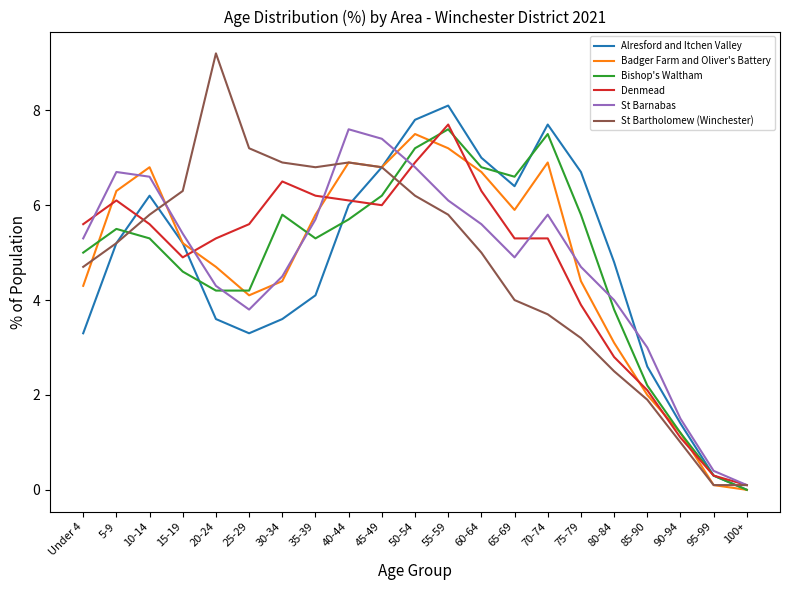

Which series has the widest spread of values?

St Bartholomew (Winchester)